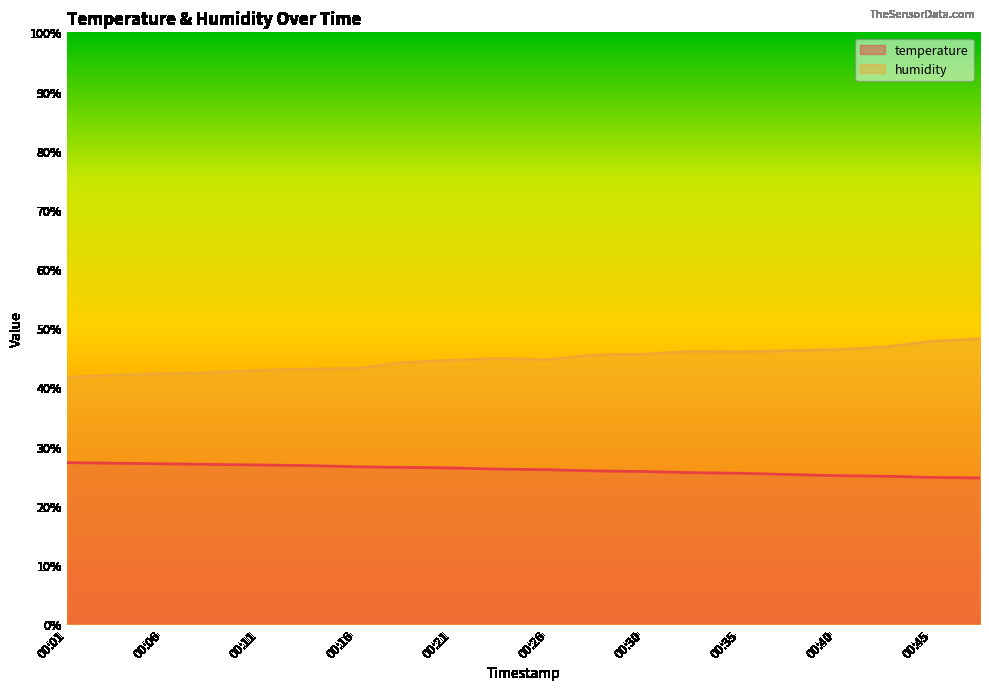

What is the difference between the maximum and minimum values in the humidity series?

6.5